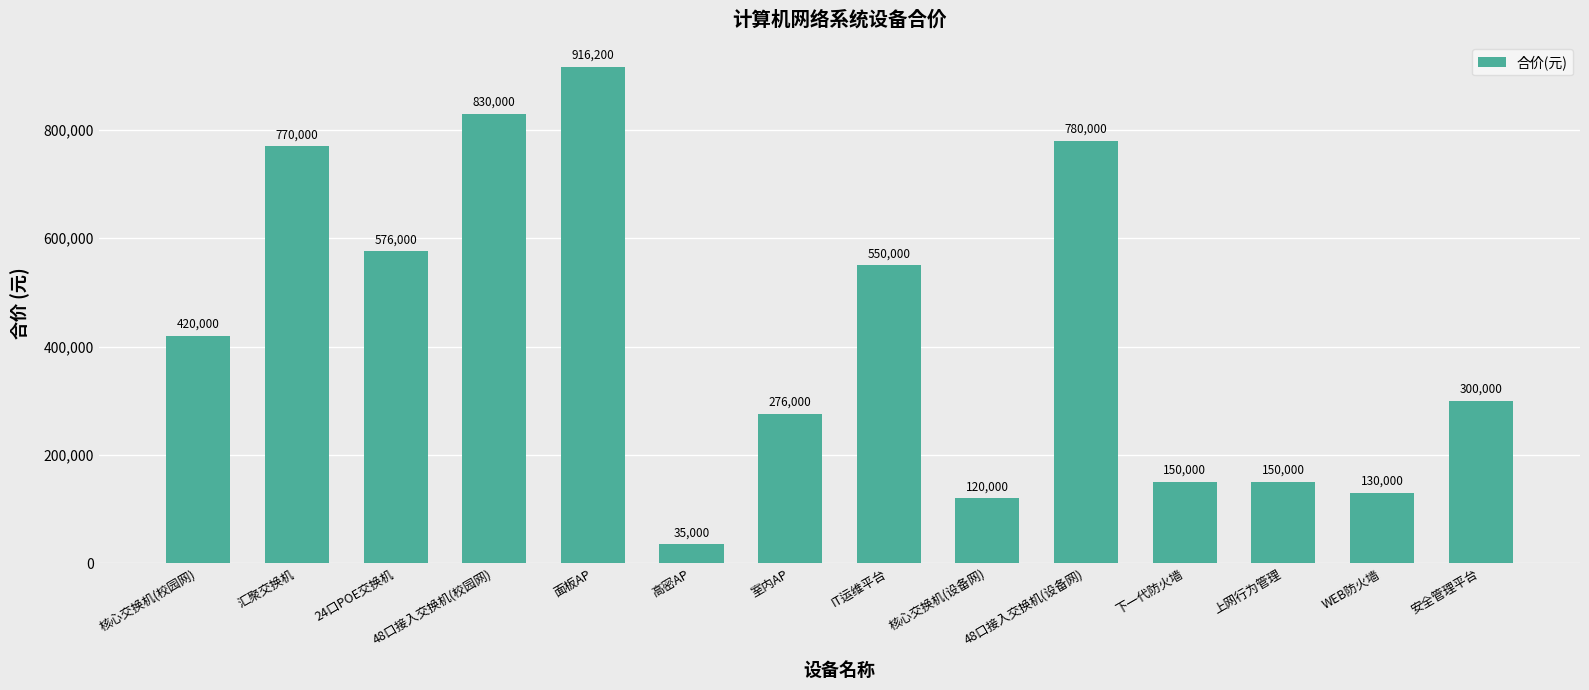

How many categories are shown in the chart?

14